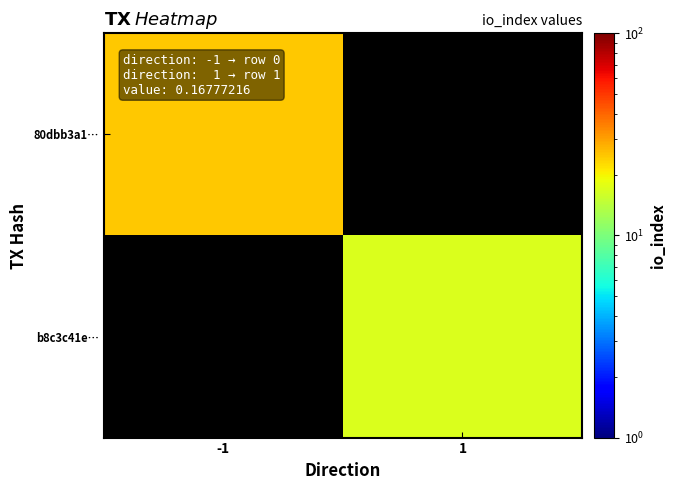

At which label does b8c3c41e… reach its minimum?

-1